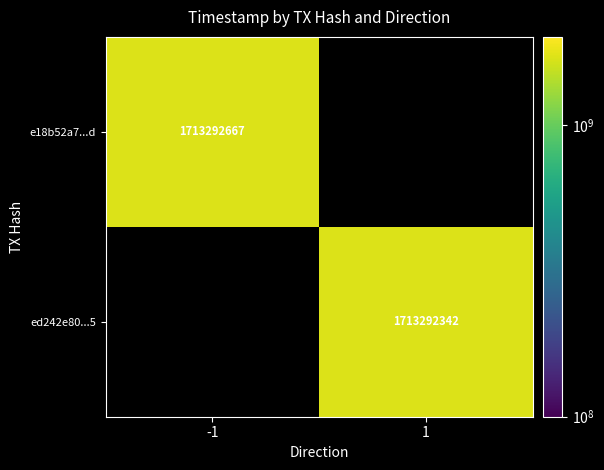

True or false: e18b52a7...d has a value of 2984081054 at -1.

False